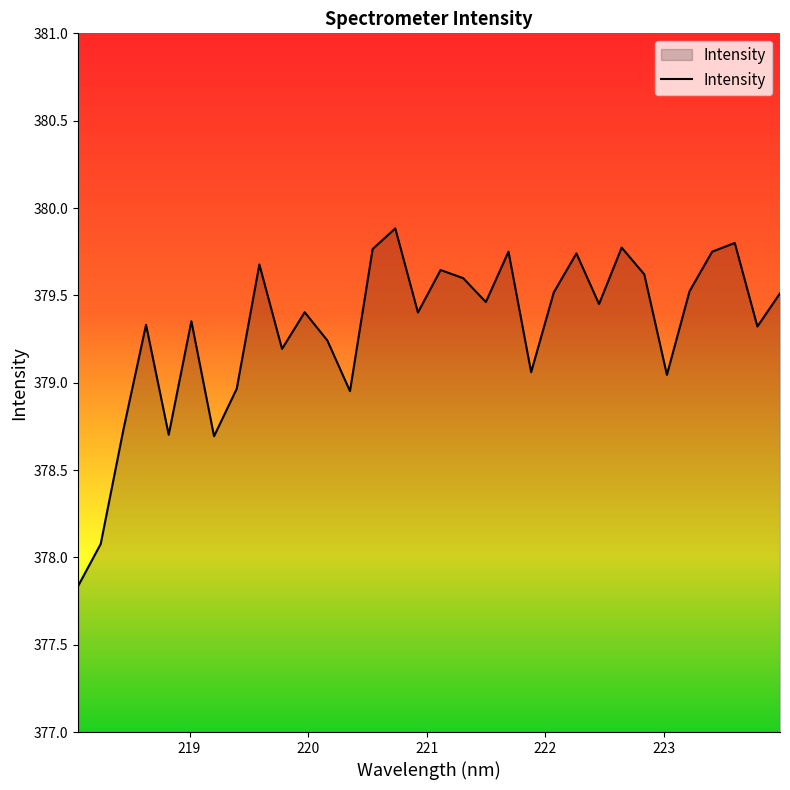

What is the difference between the maximum and minimum values?

2.0